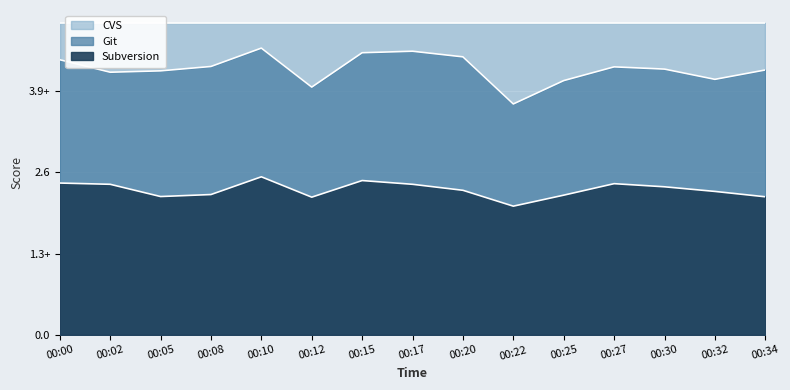

What is the sum of the SDS_P2 values at 00:10 and 00:34?

4.7